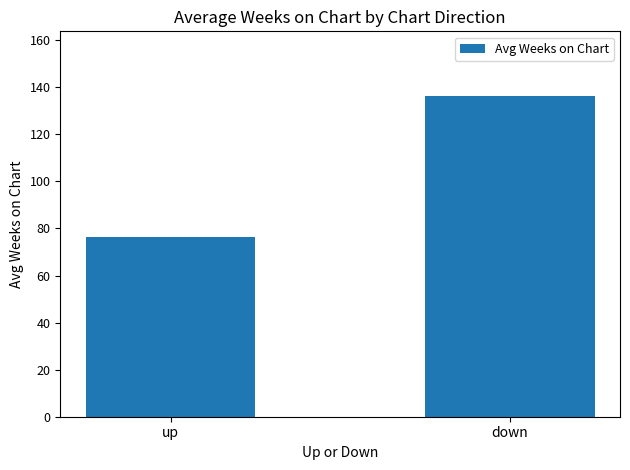

Count the number of categories in the chart.

2